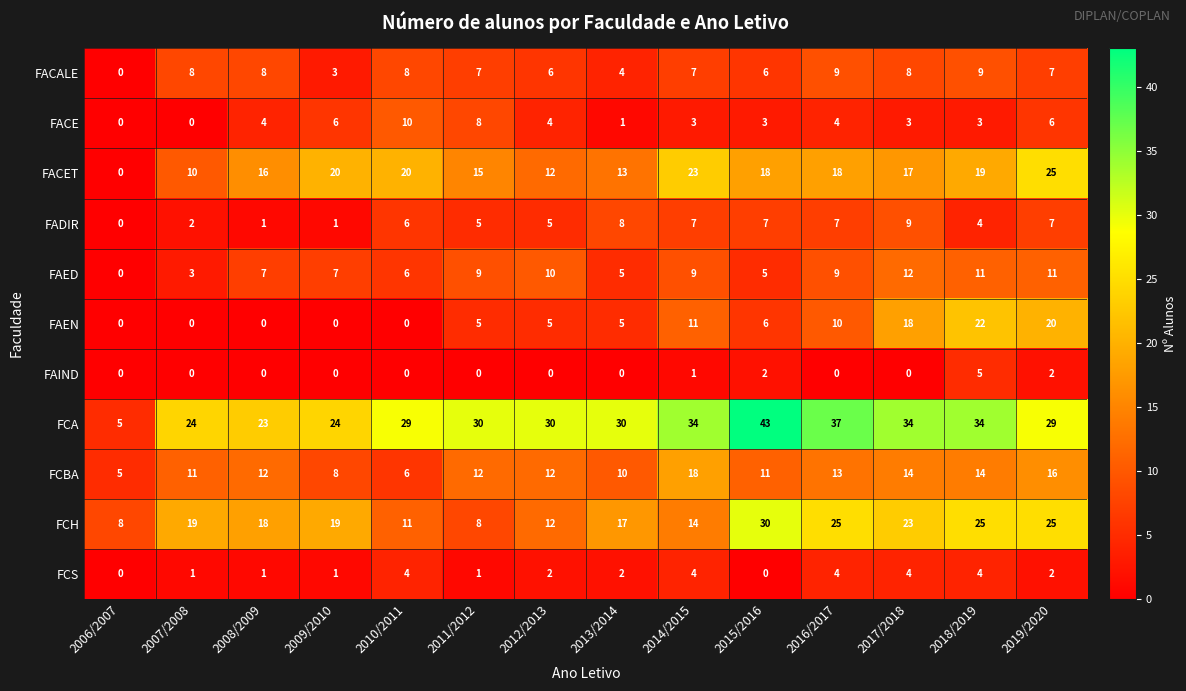

What is the sum of all FAED values?

104